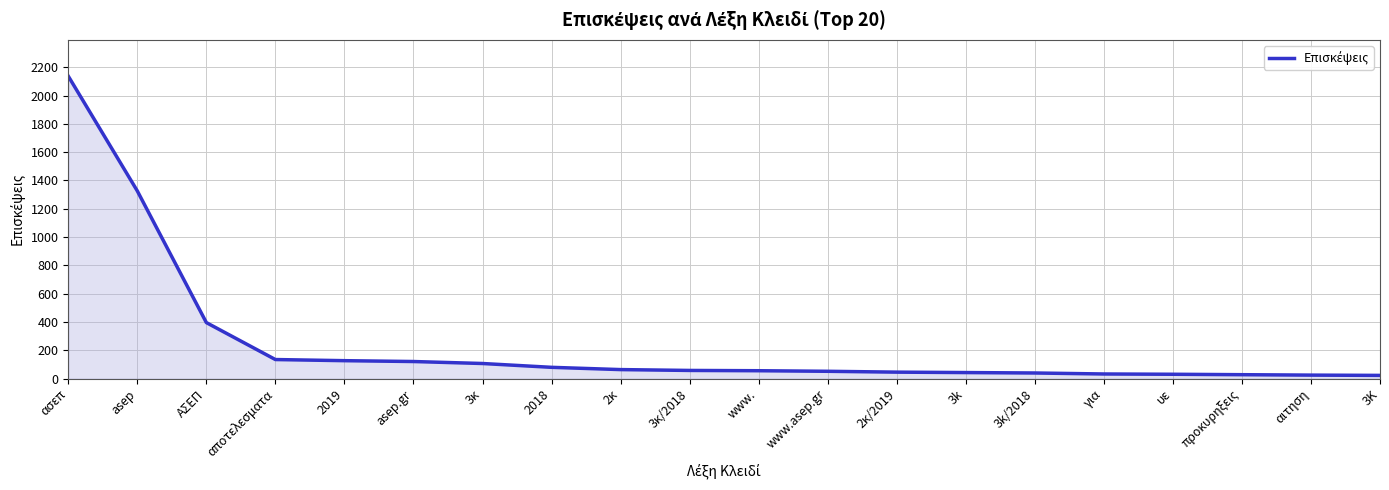

What is the ratio of the value at ΑΣΕΠ to the value at asep?

0.3